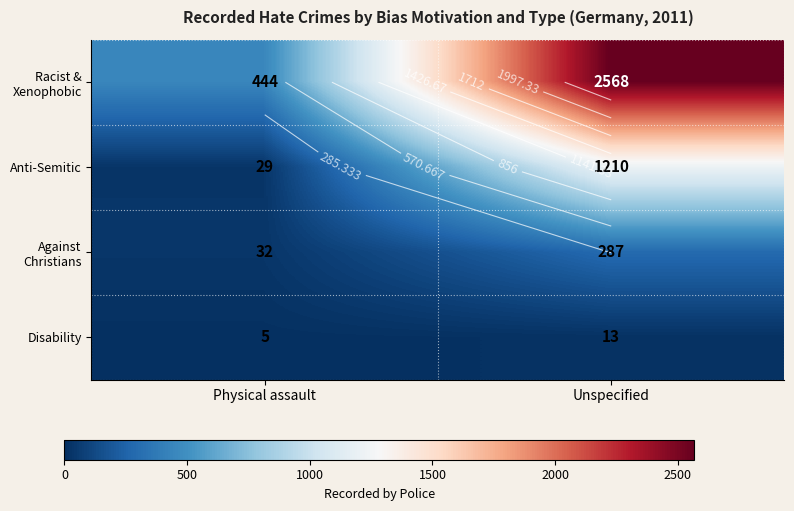

True or false: Anti-Semitic has a value of 13 at Physical assault.

False